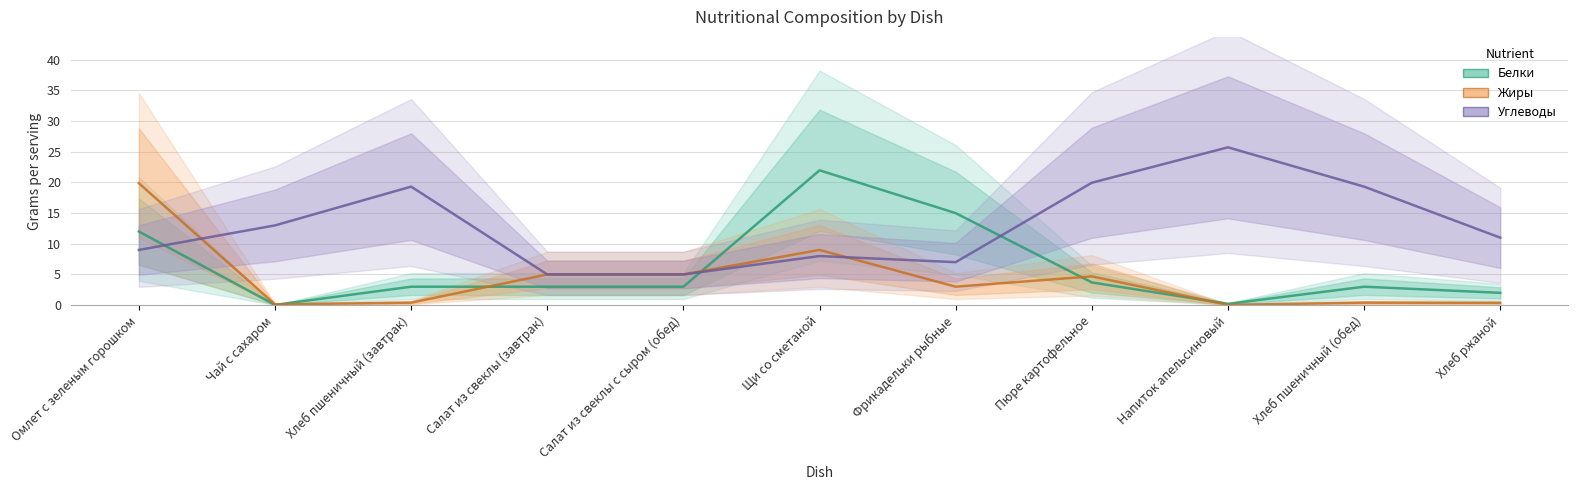

What is the value of the Углеводы point at the 3rd from the left?

19.3